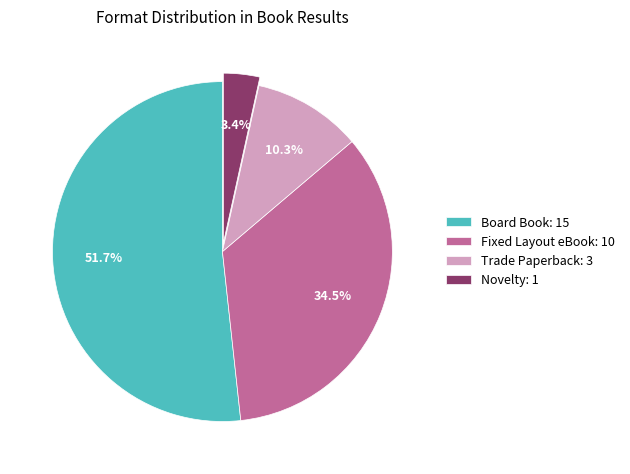

Which has a higher value, Trade Paperback or Fixed Layout eBook?

Fixed Layout eBook